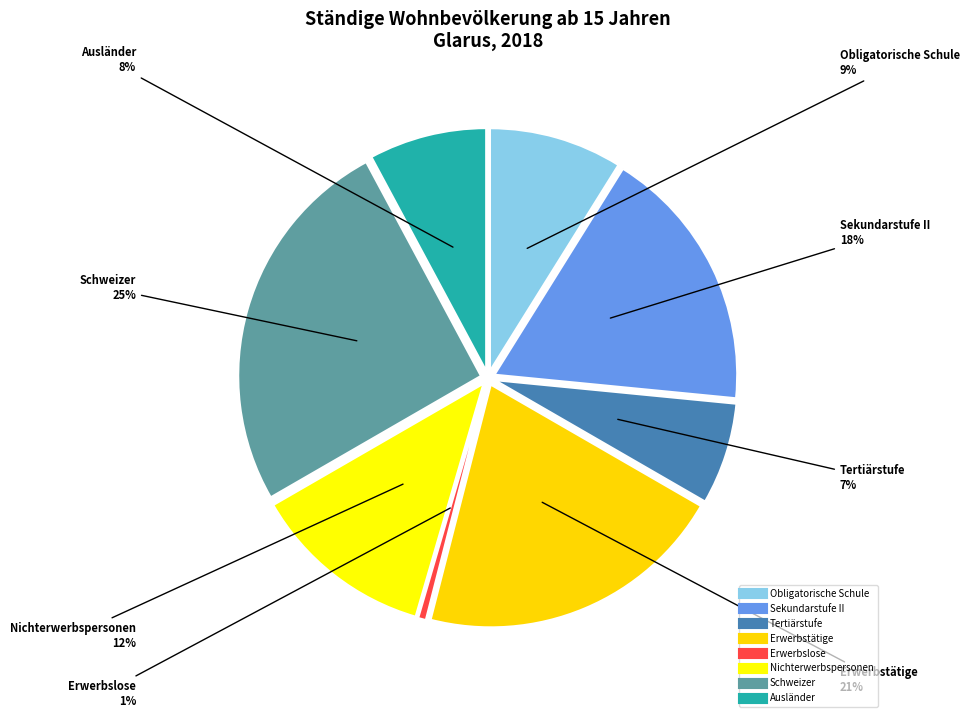

How many slices are in this pie chart?

8